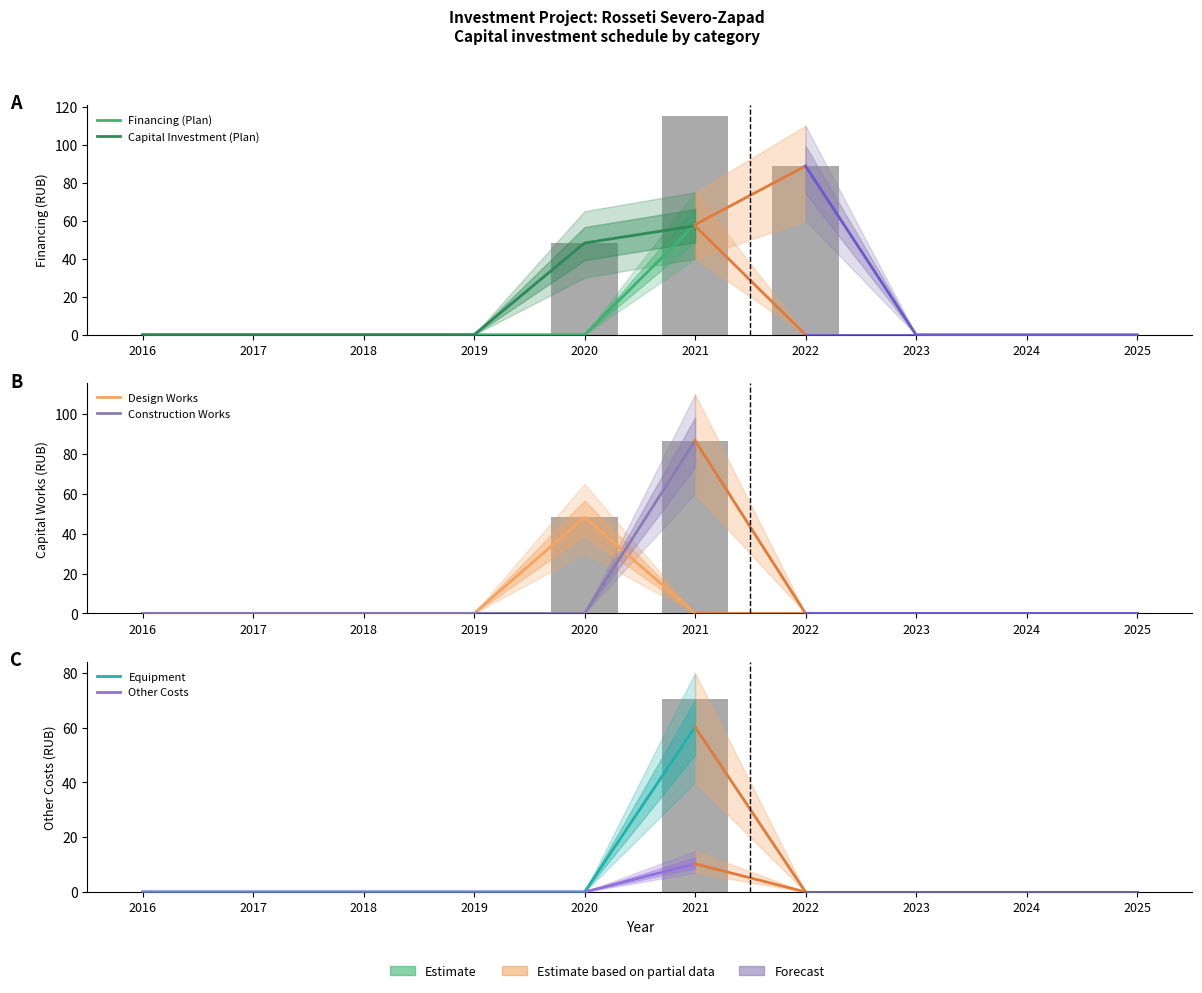

At 2016, list the series in order from smallest to largest.

Financing (Plan), Capital Investment (Plan), Design Works, Construction Works, Equipment, Other Costs